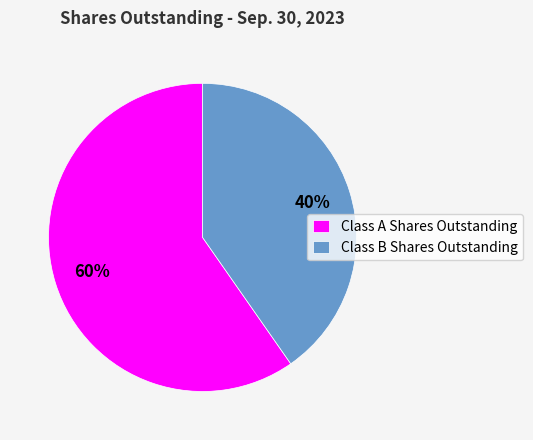

To the nearest percent, what is the average slice percentage?

50%